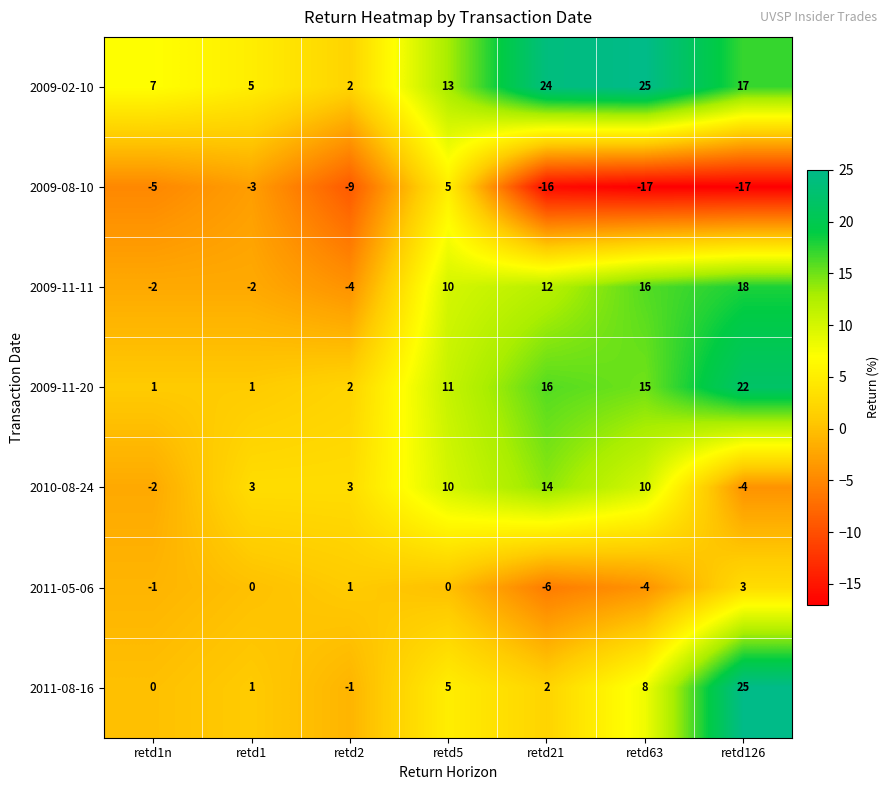

What is the minimum value shown in the chart?

-17